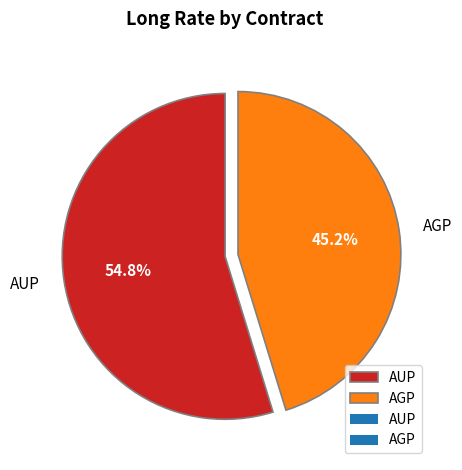

Does AGP represent more than half of the total?

No